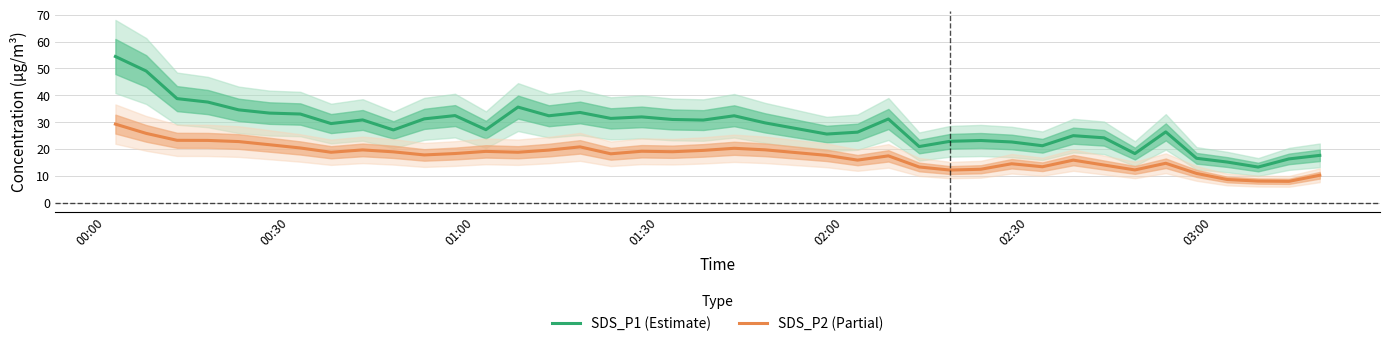

True or false: SDS_P1 (Estimate) and SDS_P2 (Partial) cross at least once.

False